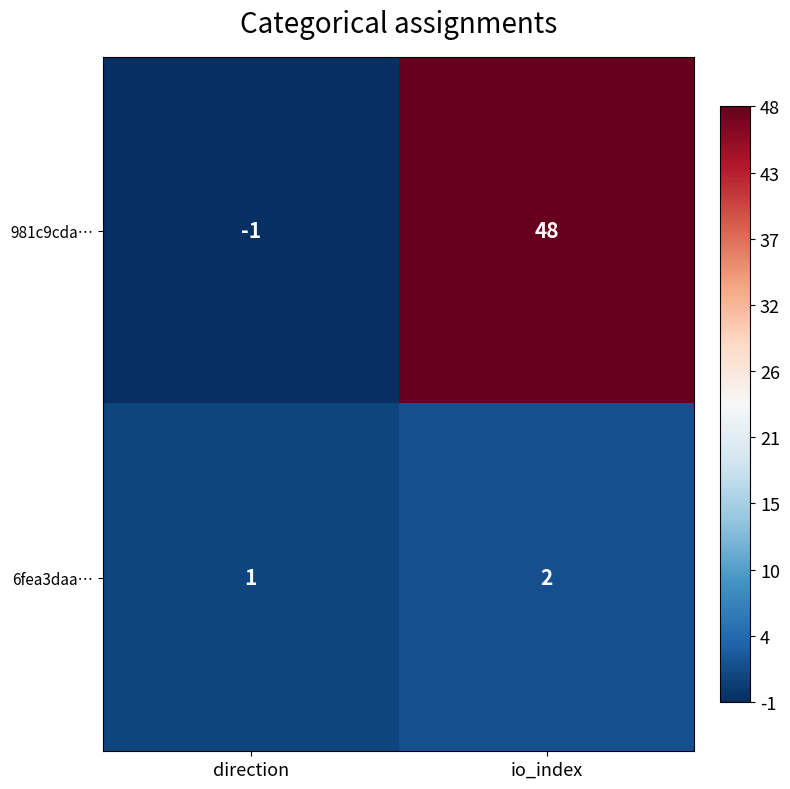

List the series in order of their overall mean, lowest first.

6fea3daa…, 981c9cda…